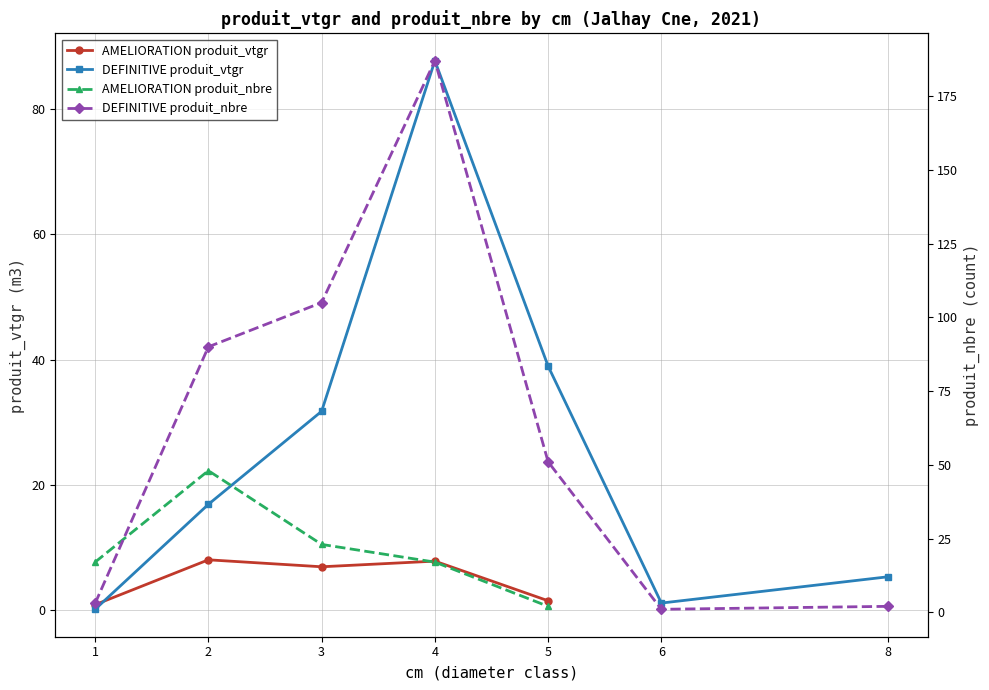

Which category has the lowest value in the AMELIORATION produit_nbre series?

5